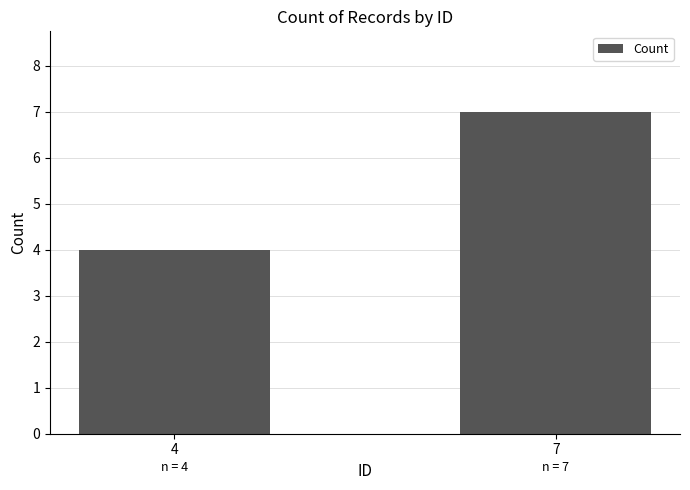

Is it true that the value at 4 is 4?

True